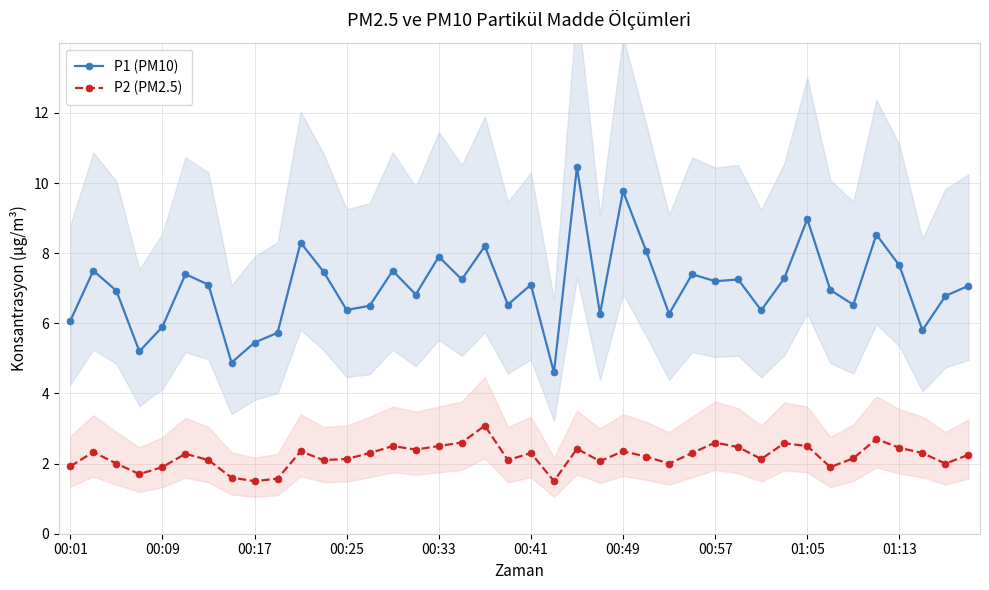

True or false: P1 (PM10) has a value of 7.1 at 00:41.

True